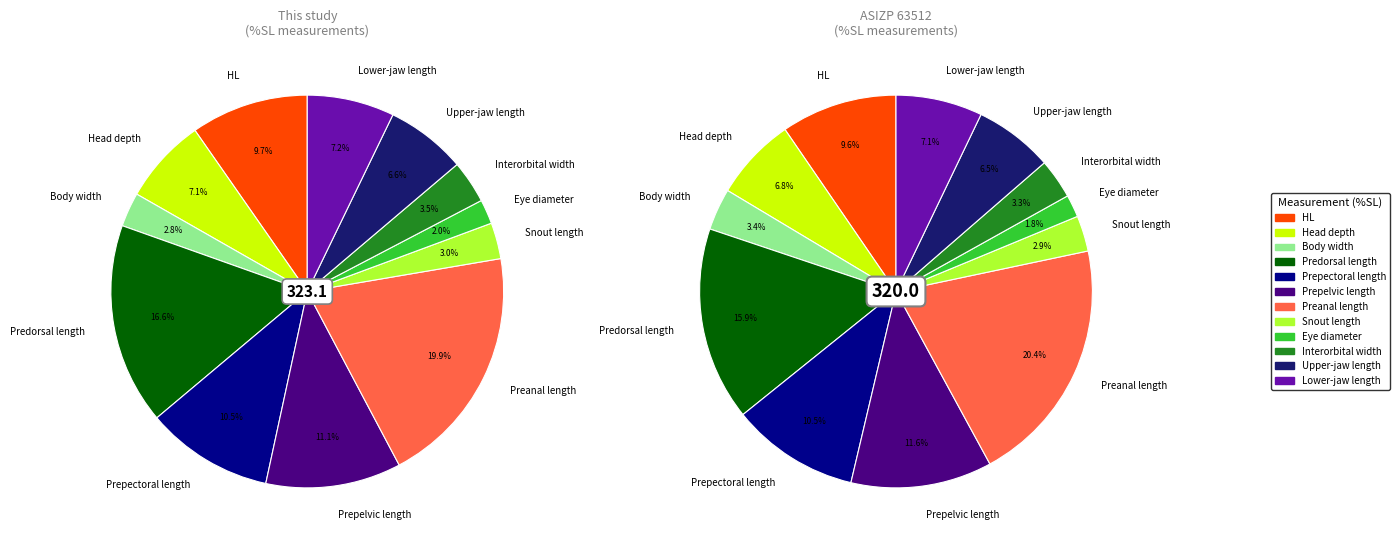

Rank the series by their average value, from highest to lowest.

This study, ASIZP 63512